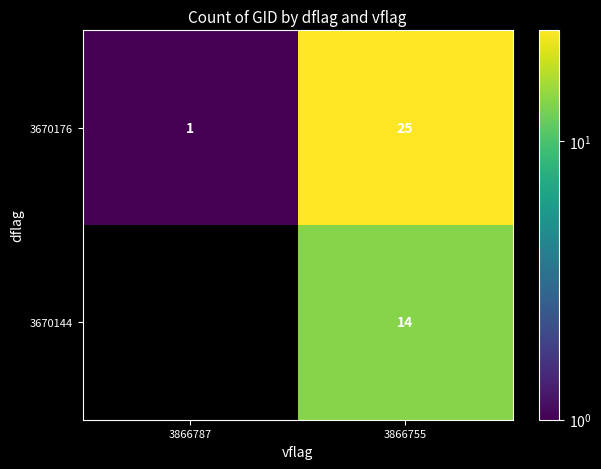

How many data points in 3670176 are less than 25?

1